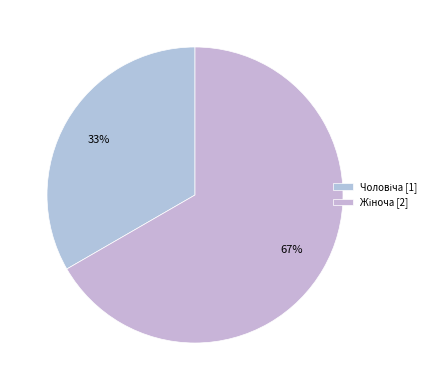

The Чоловіча slice represents 26% of the pie. True or false?

False